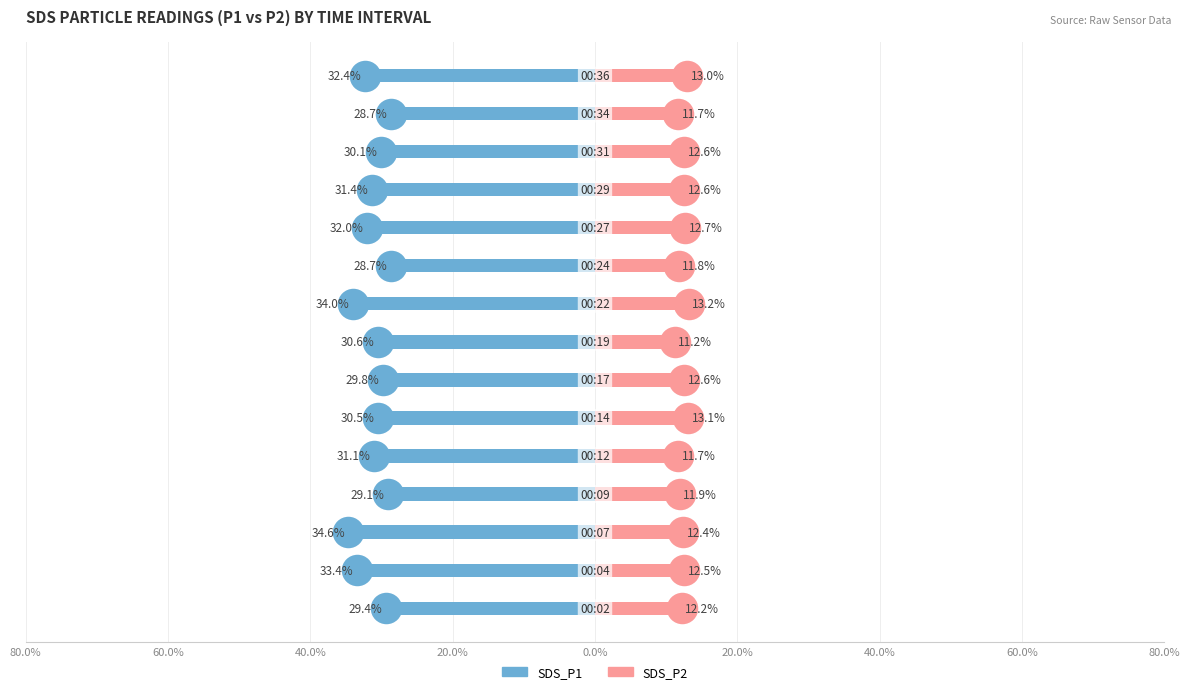

What are all the series names shown in the legend?

SDS_P1, SDS_P2